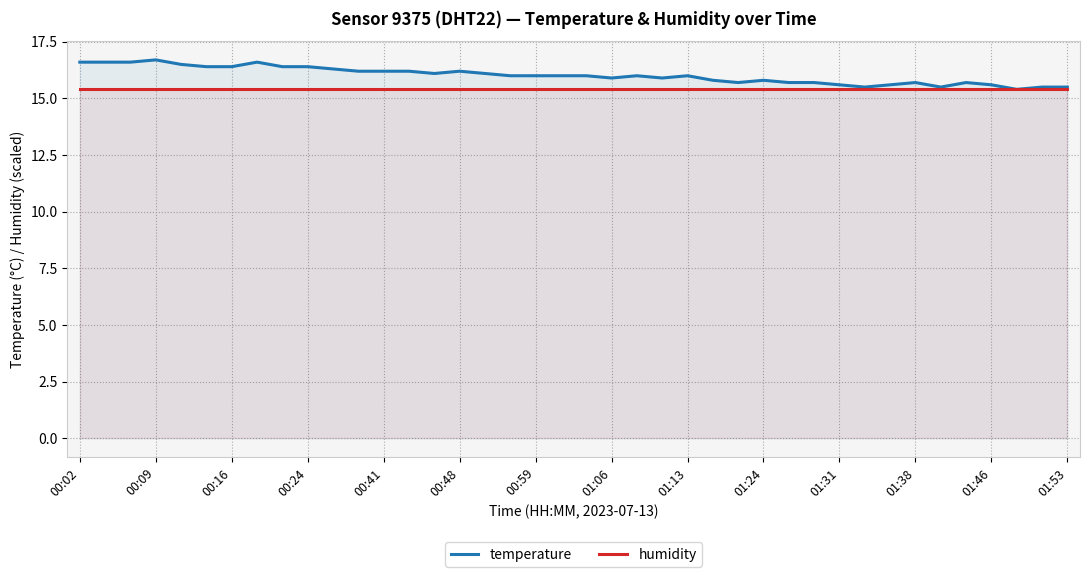

True or false: humidity and temperature intersect in this chart.

False